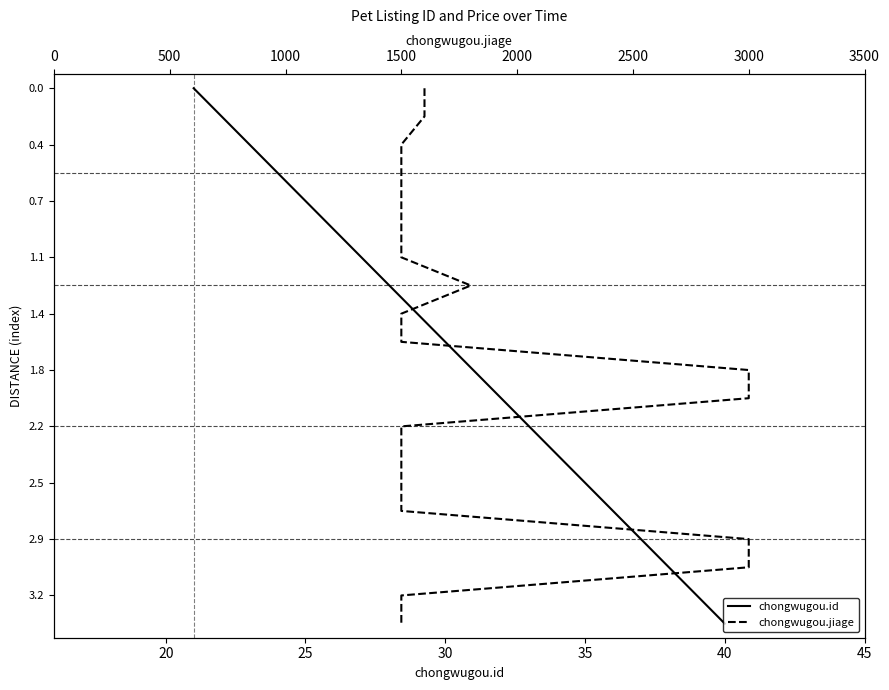

What is the difference between the maximum and minimum values in the chongwugou.jiage series?

19